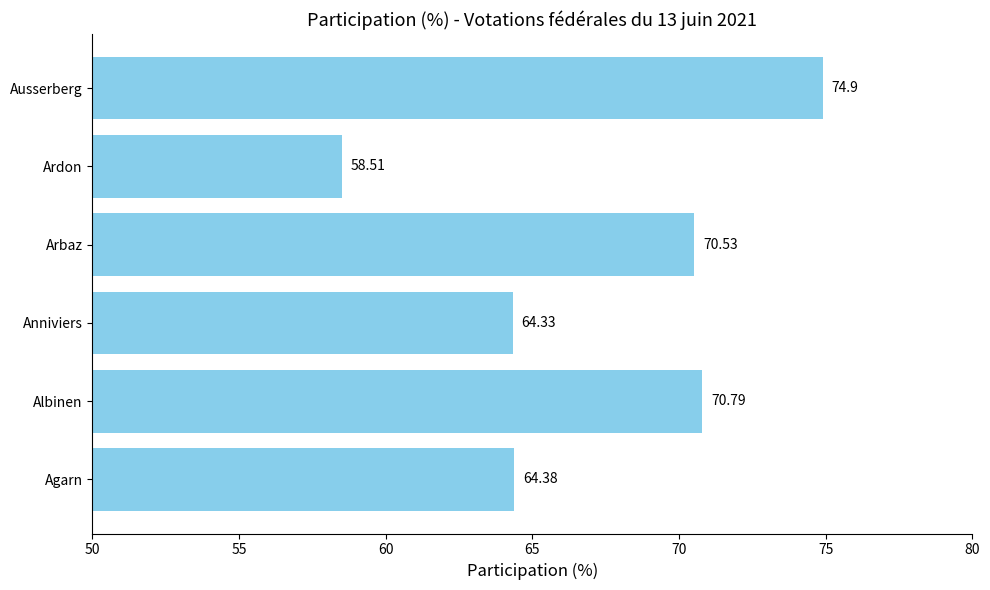

Which label corresponds to the smallest value in the chart?

Ardon